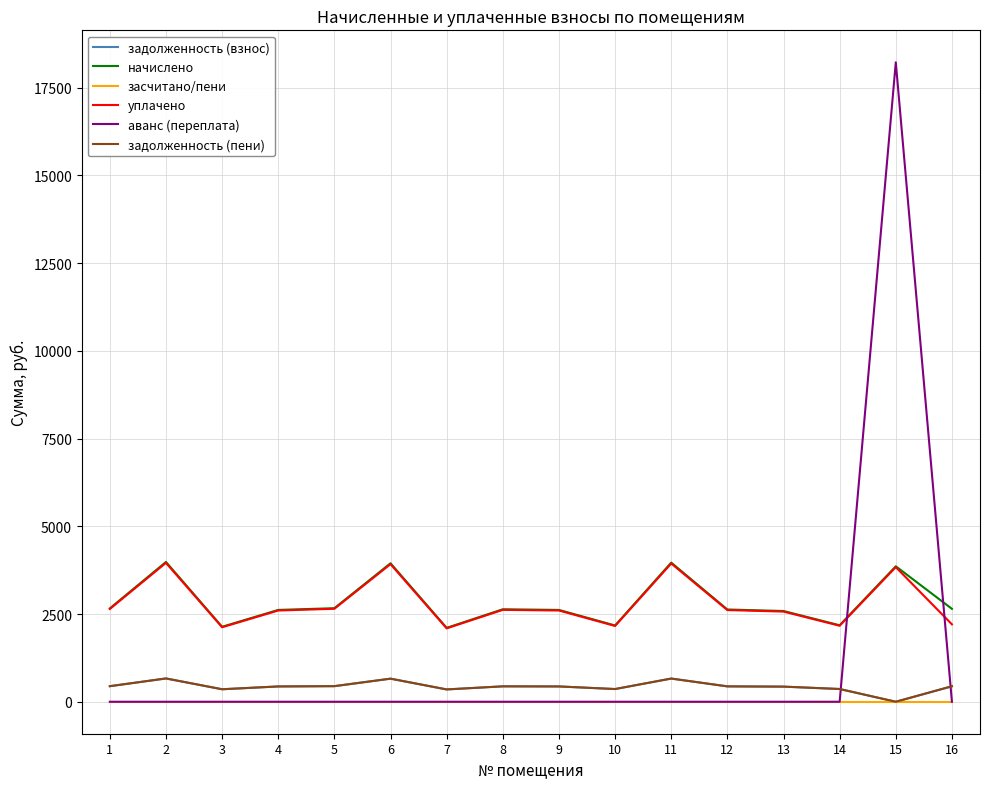

Is this an area chart (filled region under the line)?

No